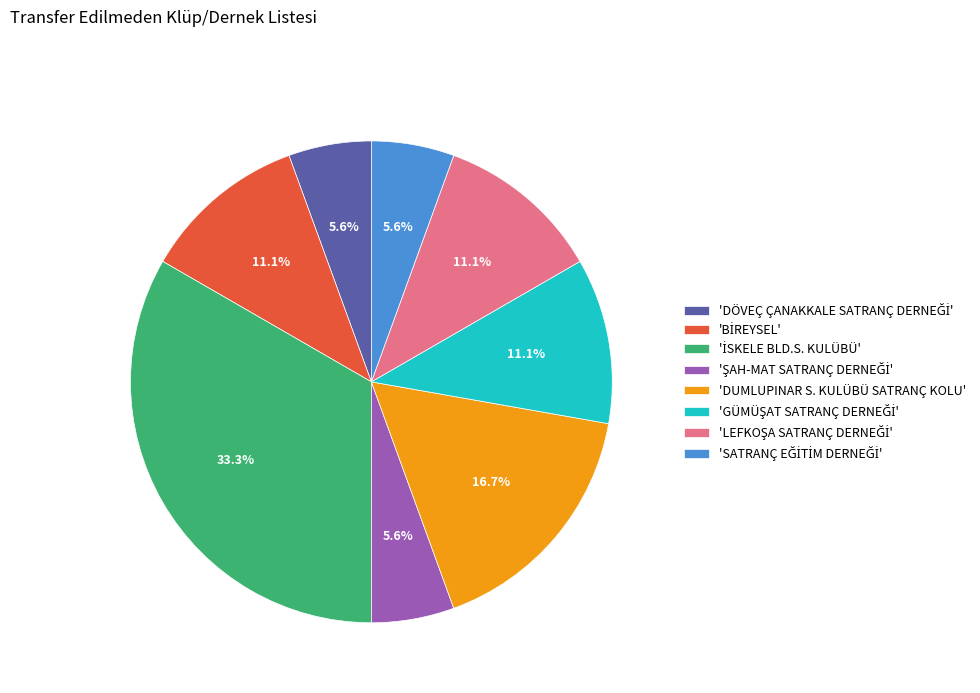

Is there a majority slice in this chart?

No